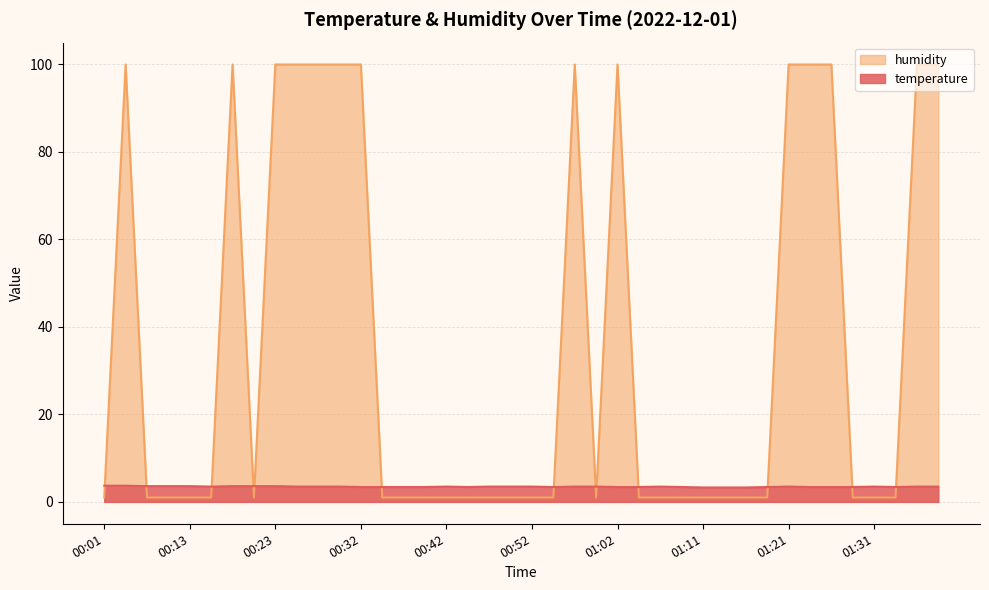

Count the number of data series in this chart.

2